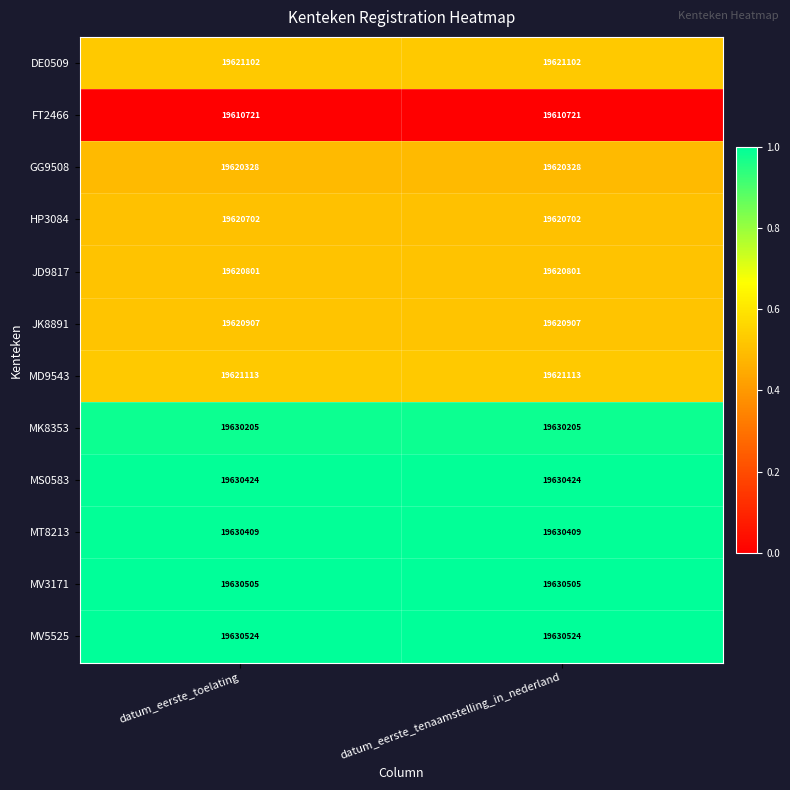

Is the value of DE0509 at datum_eerste_tenaamstelling_in_nederland greater than the value of MV5525 at datum_eerste_tenaamstelling_in_nederland?

No